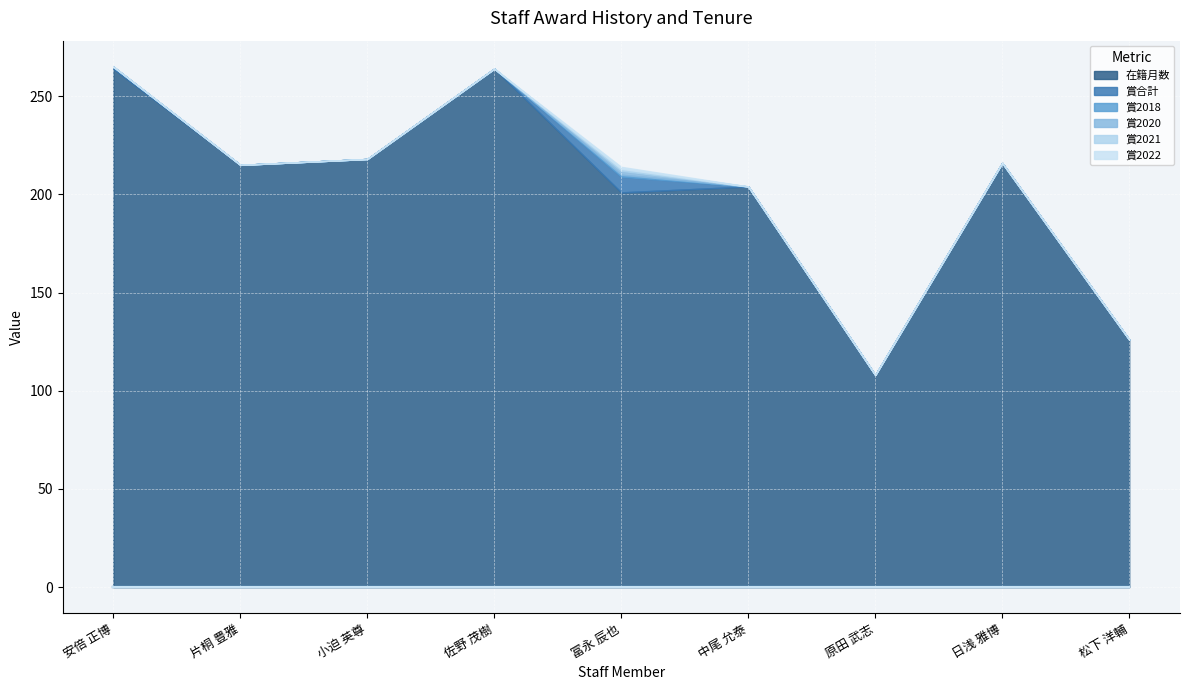

True or false: 賞2022 has more than 2 points higher than both neighbors.

False